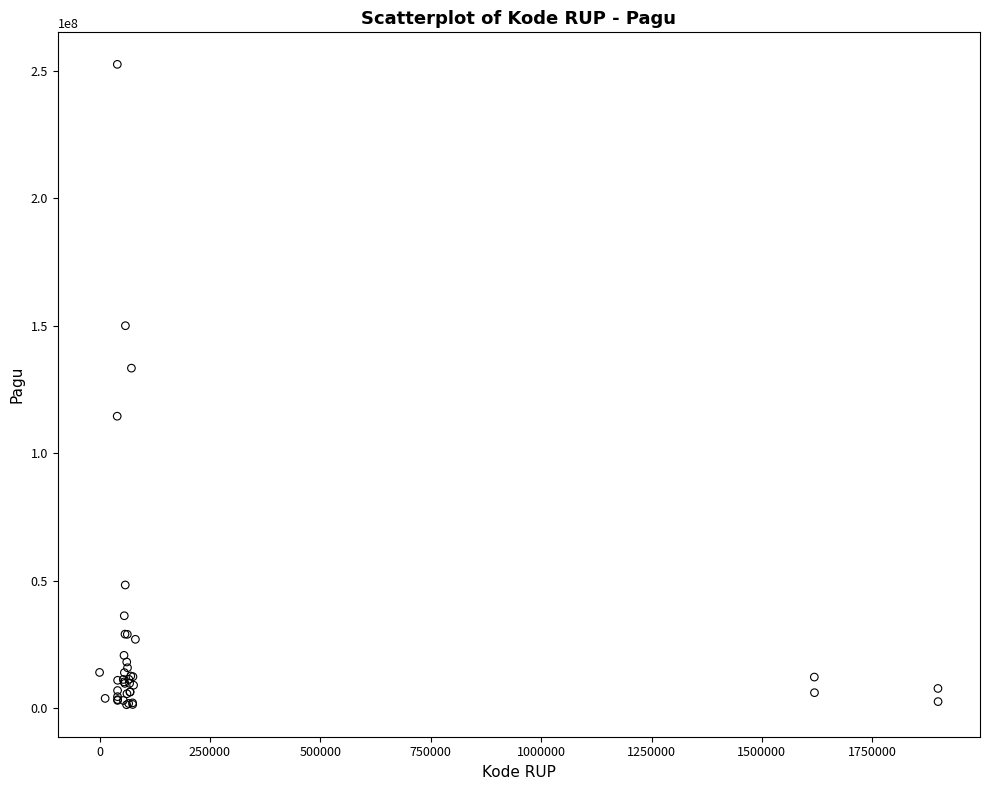

What Y value in the scatter plot is closest to 126927400?

133350000